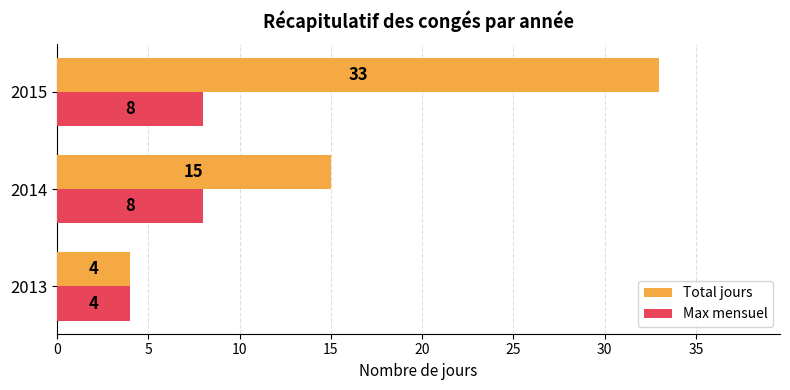

Which series has the largest total across all categories?

Total jours